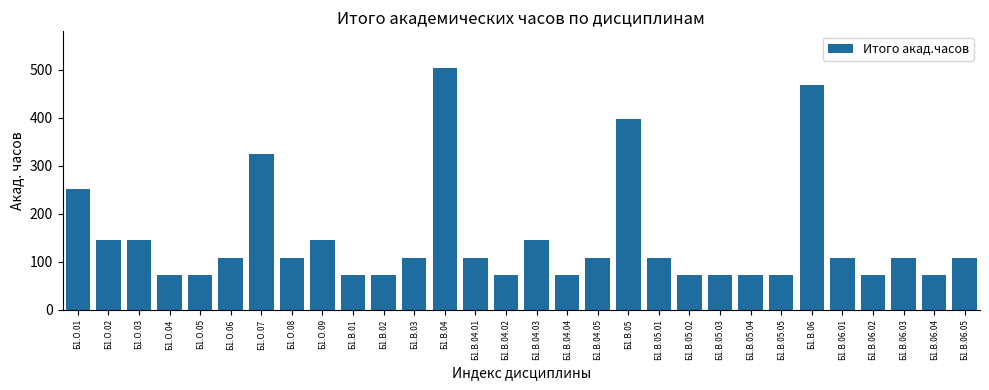

Reading right to left, list all the values displayed in this chart.

Б1.В.06.05=108	Б1.В.06.04=72	Б1.В.06.03=108	Б1.В.06.02=72	Б1.В.06.01=108	Б1.В.06=468	Б1.В.05.05=72	Б1.В.05.04=72	Б1.В.05.03=72	Б1.В.05.02=72	Б1.В.05.01=108	Б1.В.05=396	Б1.В.04.05=108	Б1.В.04.04=72	Б1.В.04.03=144	Б1.В.04.02=72	Б1.В.04.01=108	Б1.В.04=504	Б1.В.03=108	Б1.В.02=72	Б1.В.01=72	Б1.О.09=144	Б1.О.08=108	Б1.О.07=324	Б1.О.06=108	Б1.О.05=72	Б1.О.04=72	Б1.О.03=144	Б1.О.02=144	Б1.О.01=252